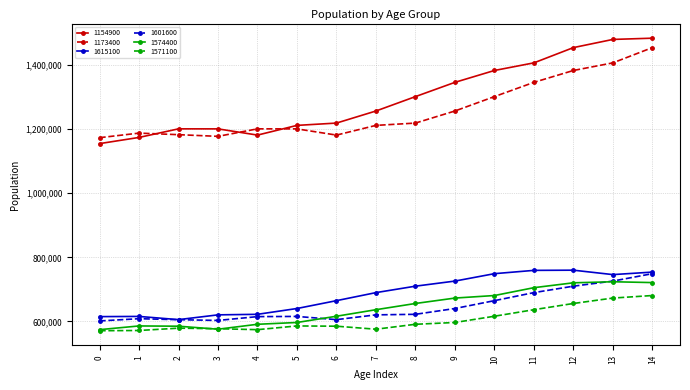

What is the greatest value displayed?

1483900